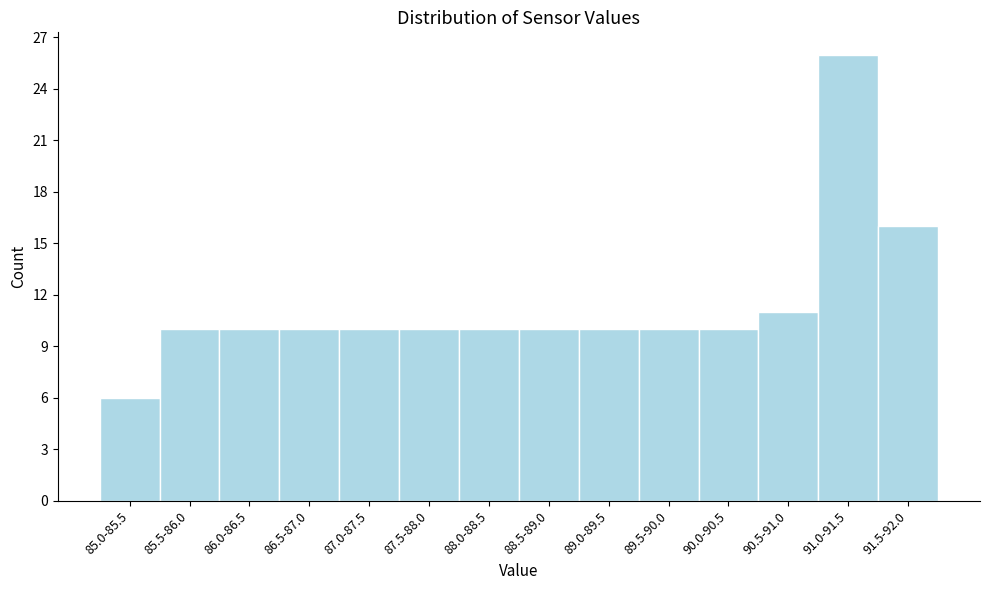

Reading right to left, transcribe all the data shown in this chart.

91.5-92.0=16	91.0-91.5=26	90.5-91.0=11	90.0-90.5=10	89.5-90.0=10	89.0-89.5=10	88.5-89.0=10	88.0-88.5=10	87.5-88.0=10	87.0-87.5=10	86.5-87.0=10	86.0-86.5=10	85.5-86.0=10	85.0-85.5=6